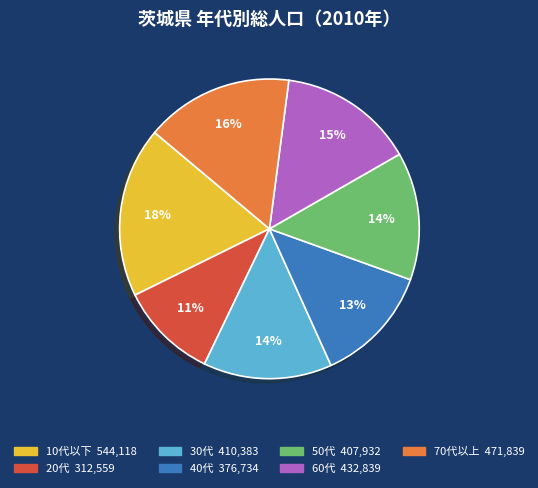

Is it true that 20代 is 19% of the pie?

False